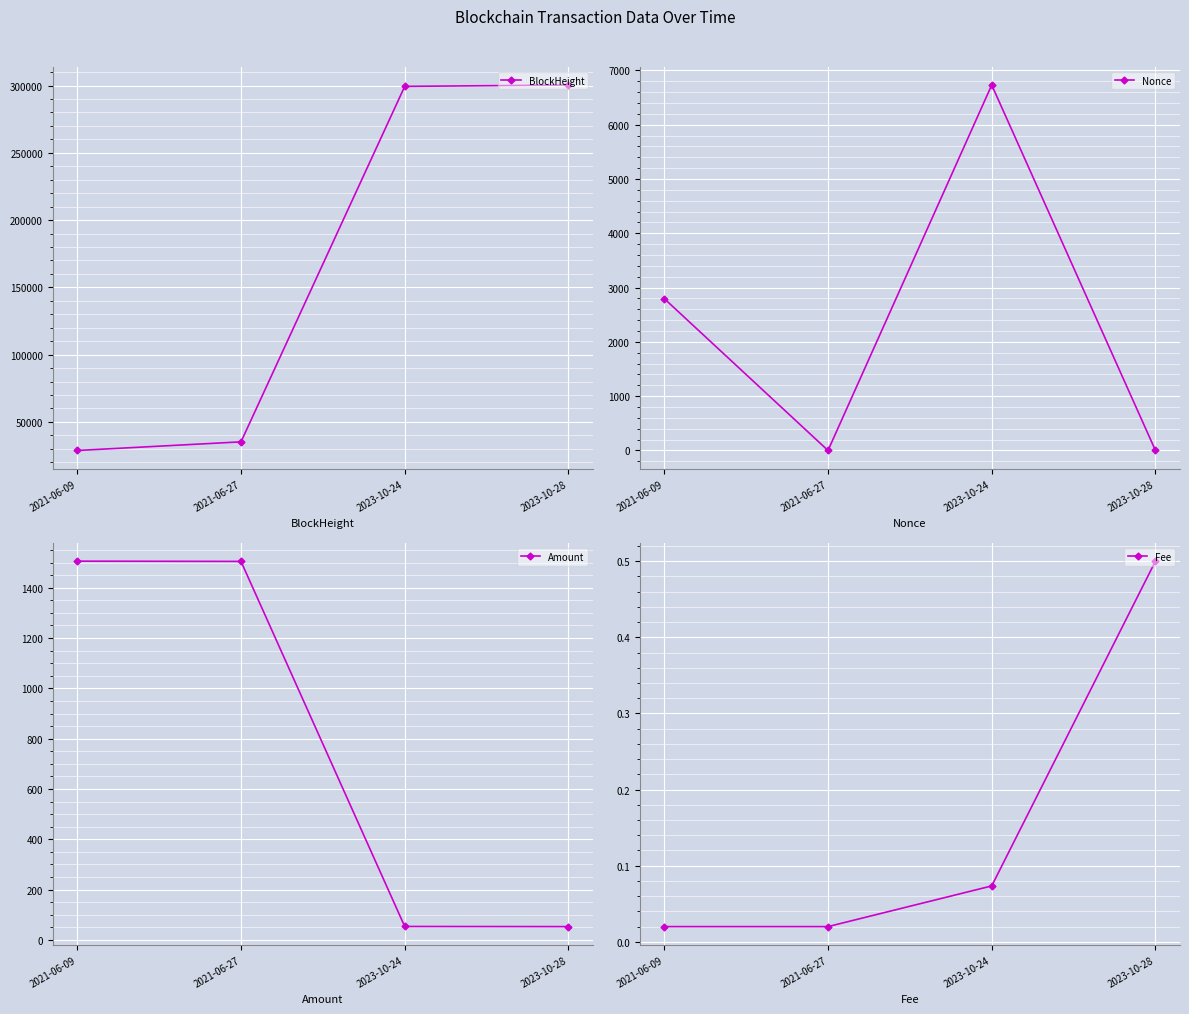

Which label corresponds to the largest value in the chart?

2023-10-28